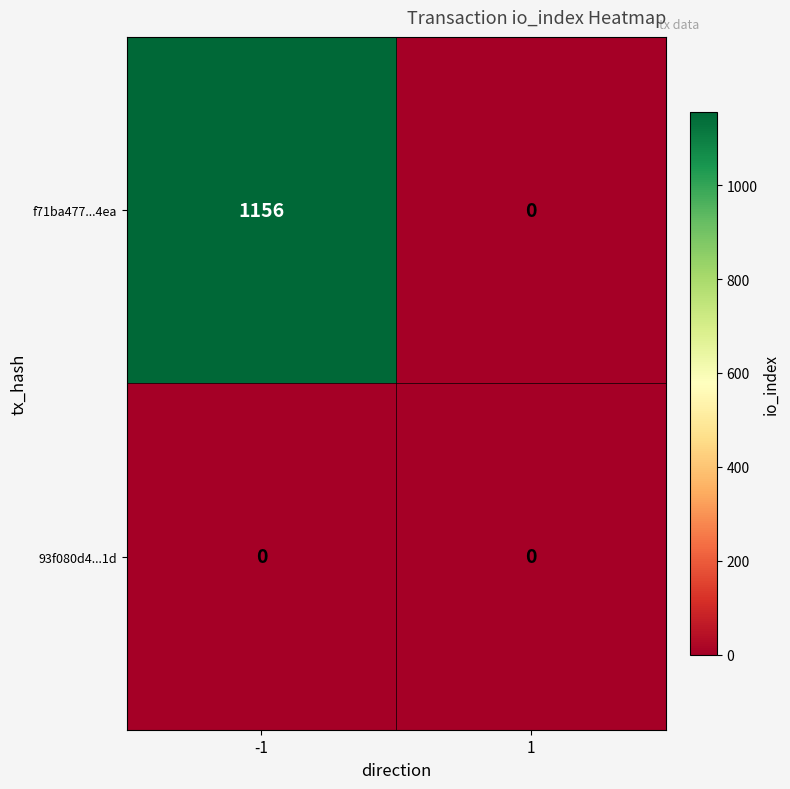

What is the greatest value displayed?

1156